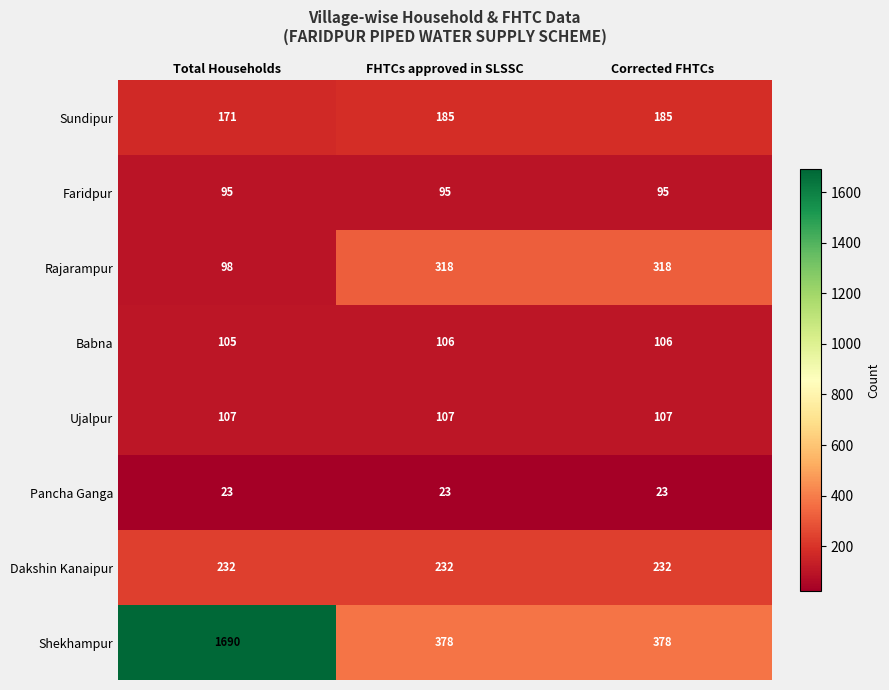

True or false: Pancha Ganga has a value of 23 at Total Households.

True